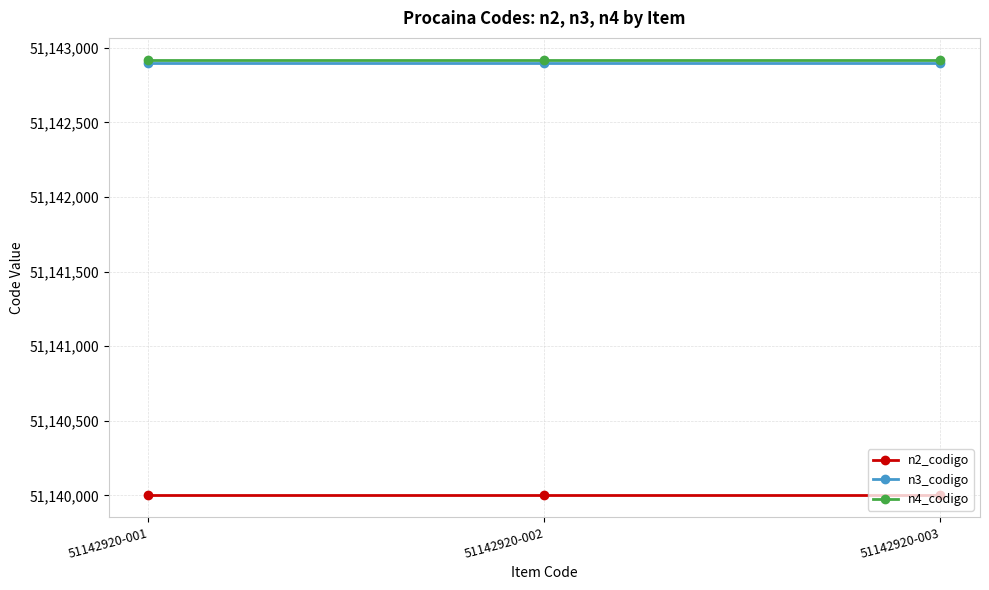

What is the sum of all n4_codigo values?

153428760